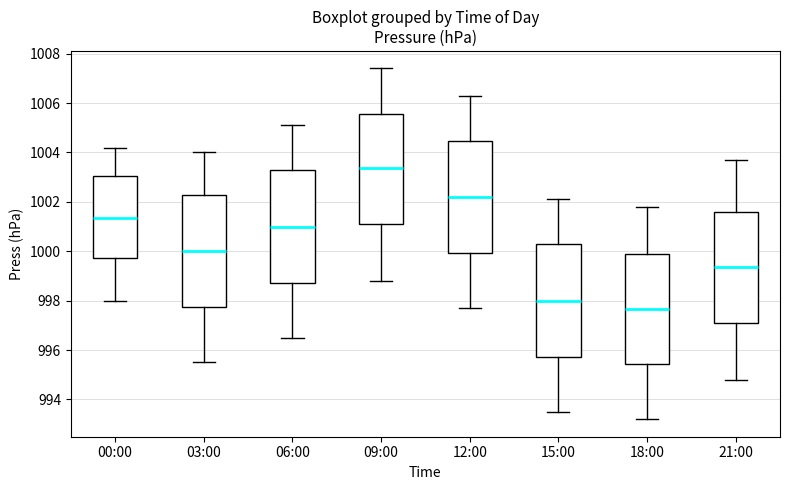

Which box's median line is the lowest?

18:00